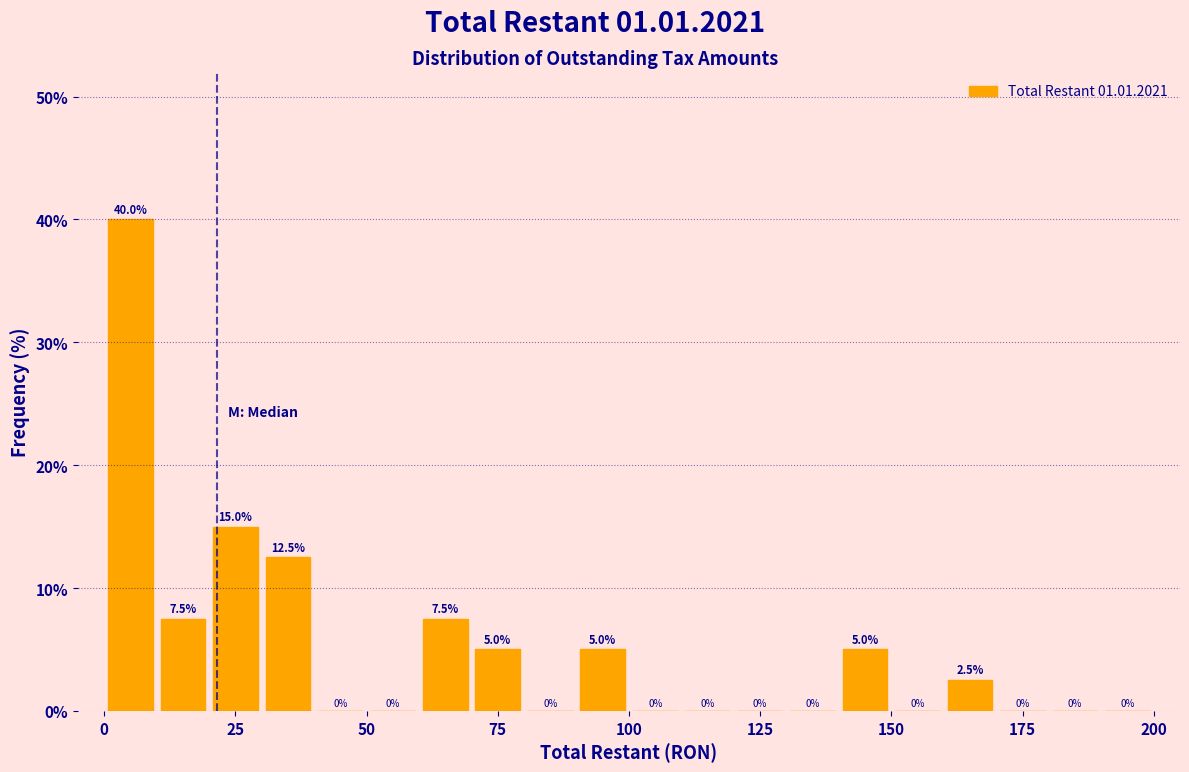

Around what value on the x-axis is the tallest bar? Give the approximate position of its centre, as read against the axis.

5